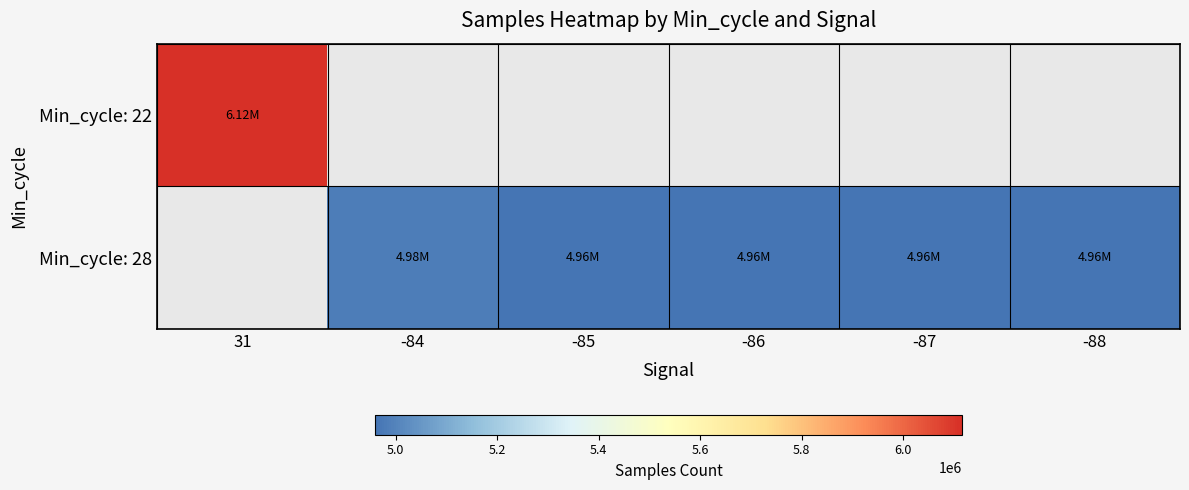

What is the lowest value of the Min_cycle: 22 series?

6115630.0